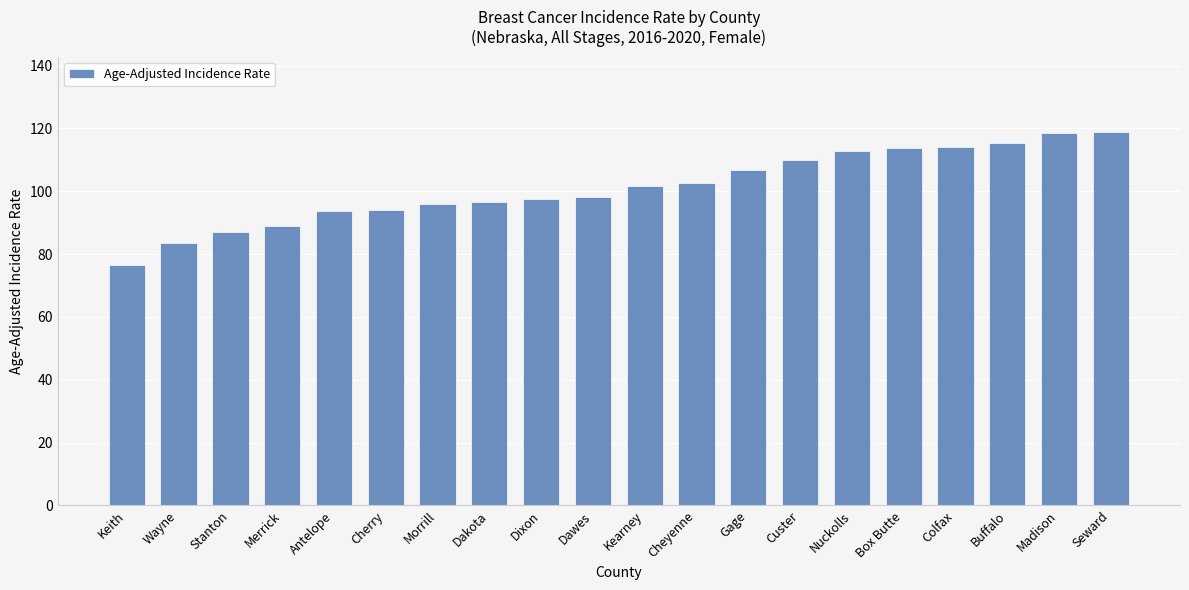

What is the change in value from Cherry to Dixon?

+3.6